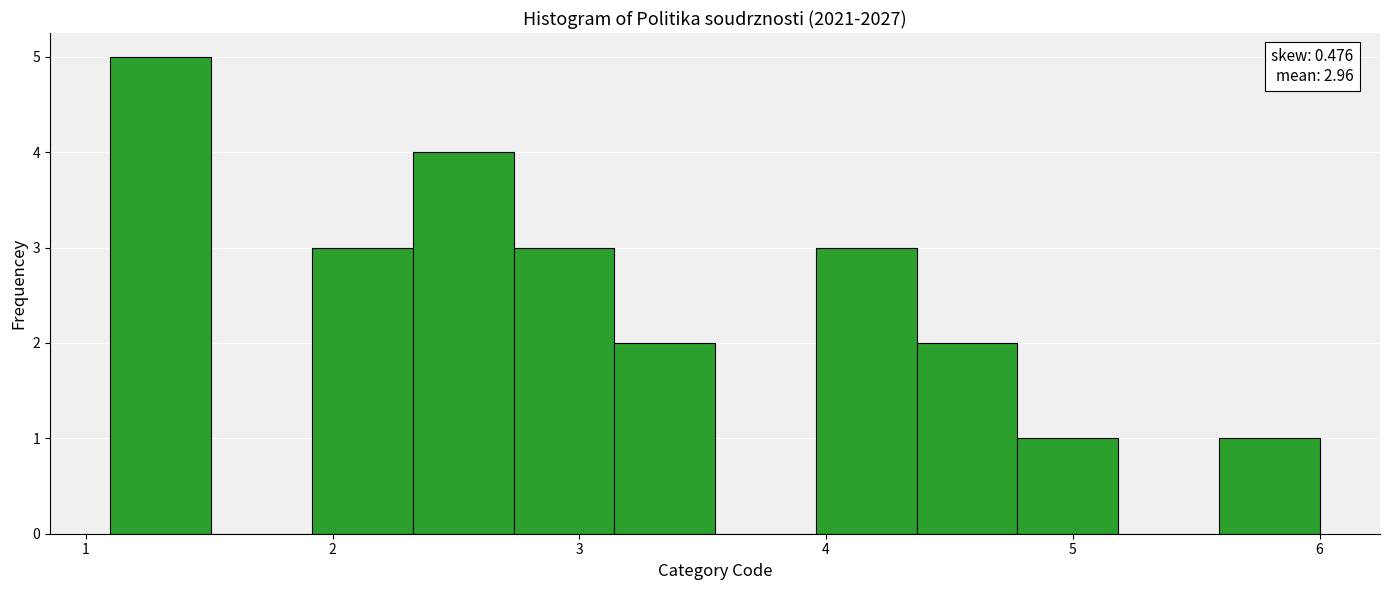

Over which range of the x-axis is the bar tallest?

1.1 to 1.5